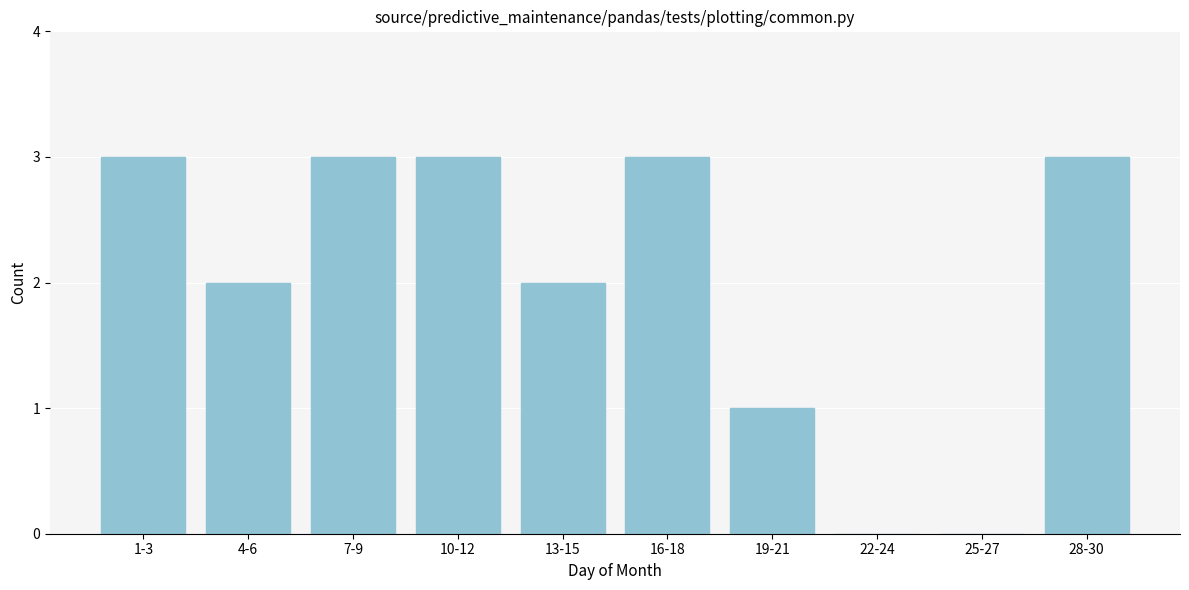

Reading left to right, transcribe all the data shown in this chart.

1-3=3	4-6=2	7-9=3	10-12=3	13-15=2	16-18=3	19-21=1	22-24=0	25-27=0	28-30=3